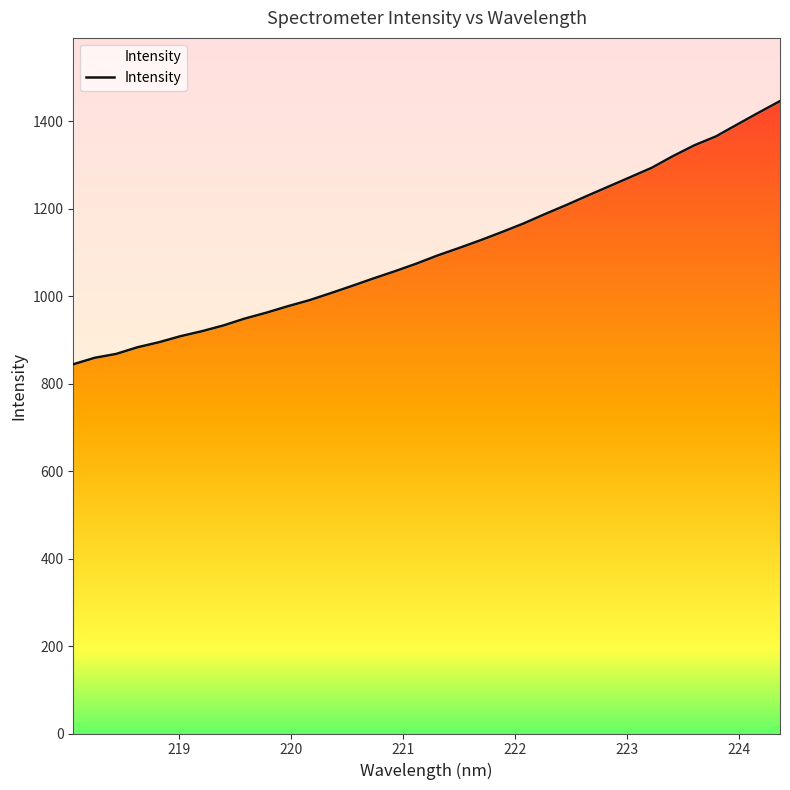

What is the maximum value shown in the chart?

1445.8